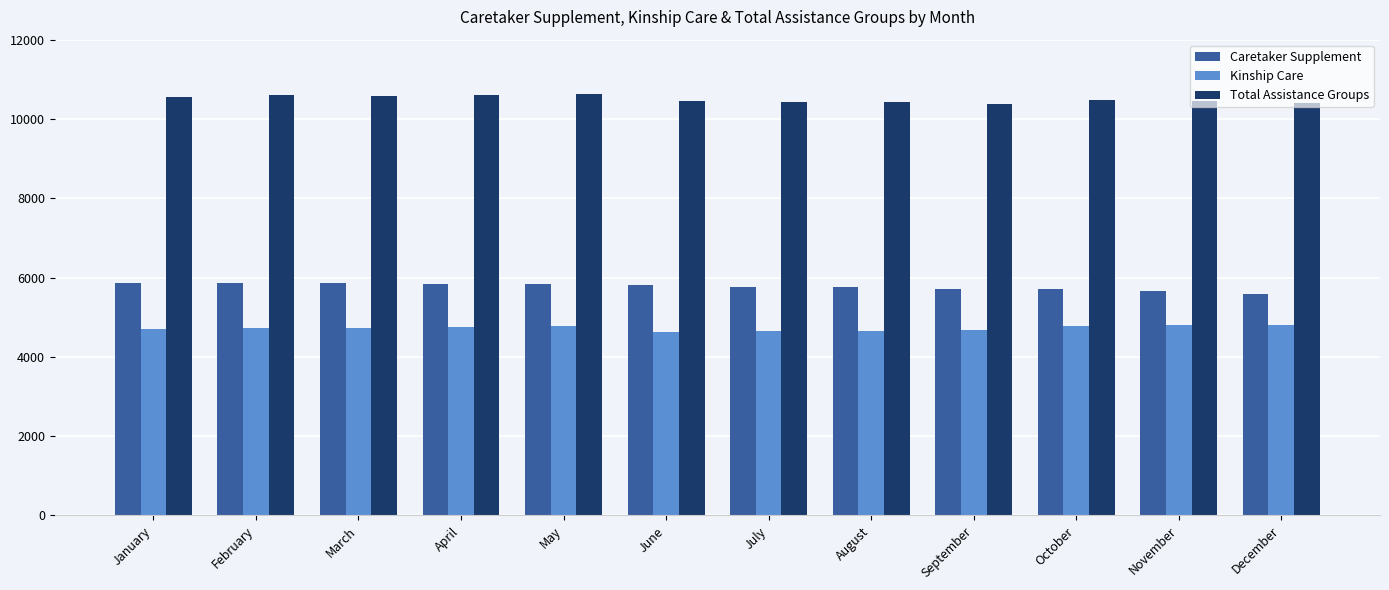

Is the value of Total Assistance Groups at April greater than the value of Caretaker Supplement at December?

Yes